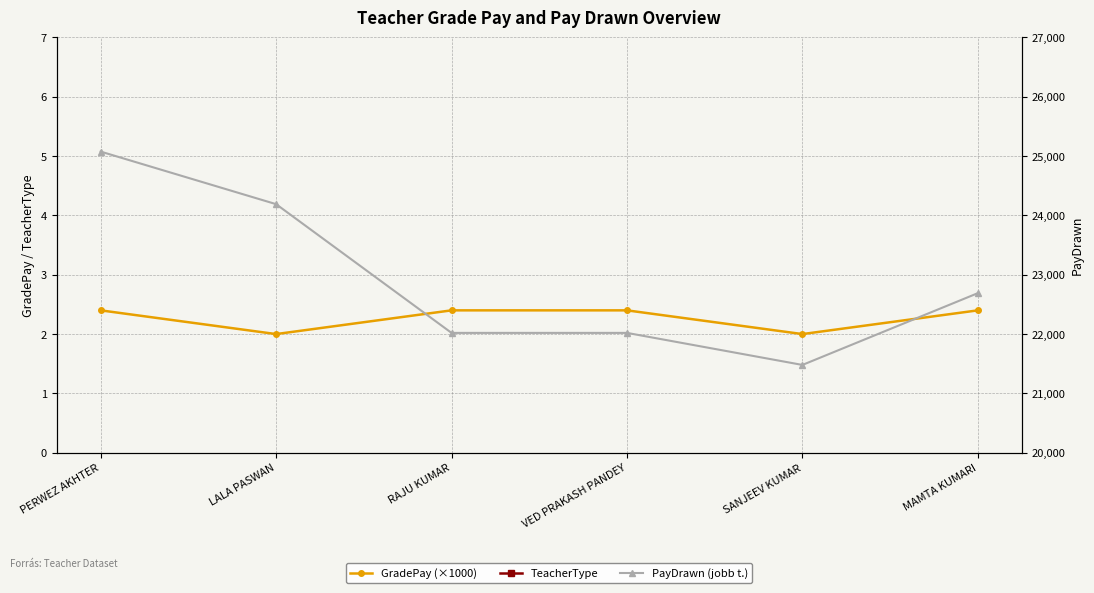

What is the lowest value of the GradePay (×1000) series?

2.0